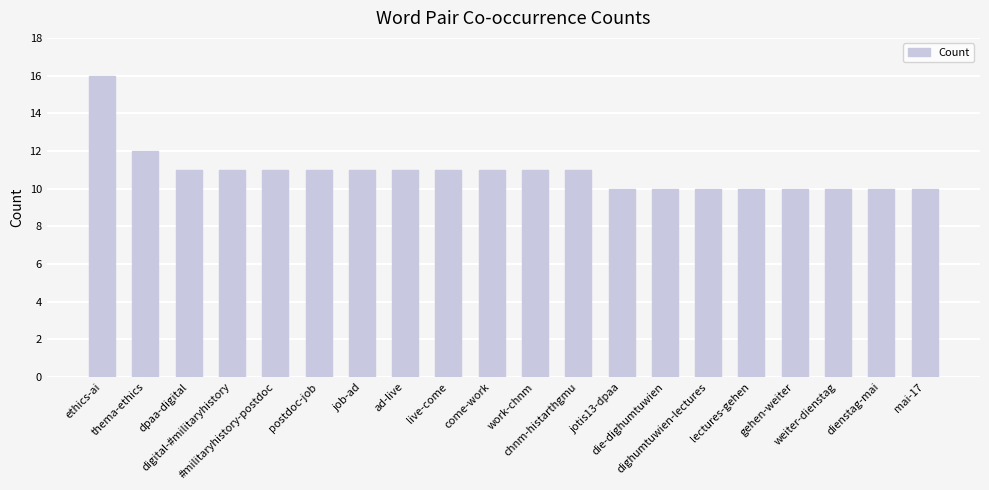

What is the average value?

11